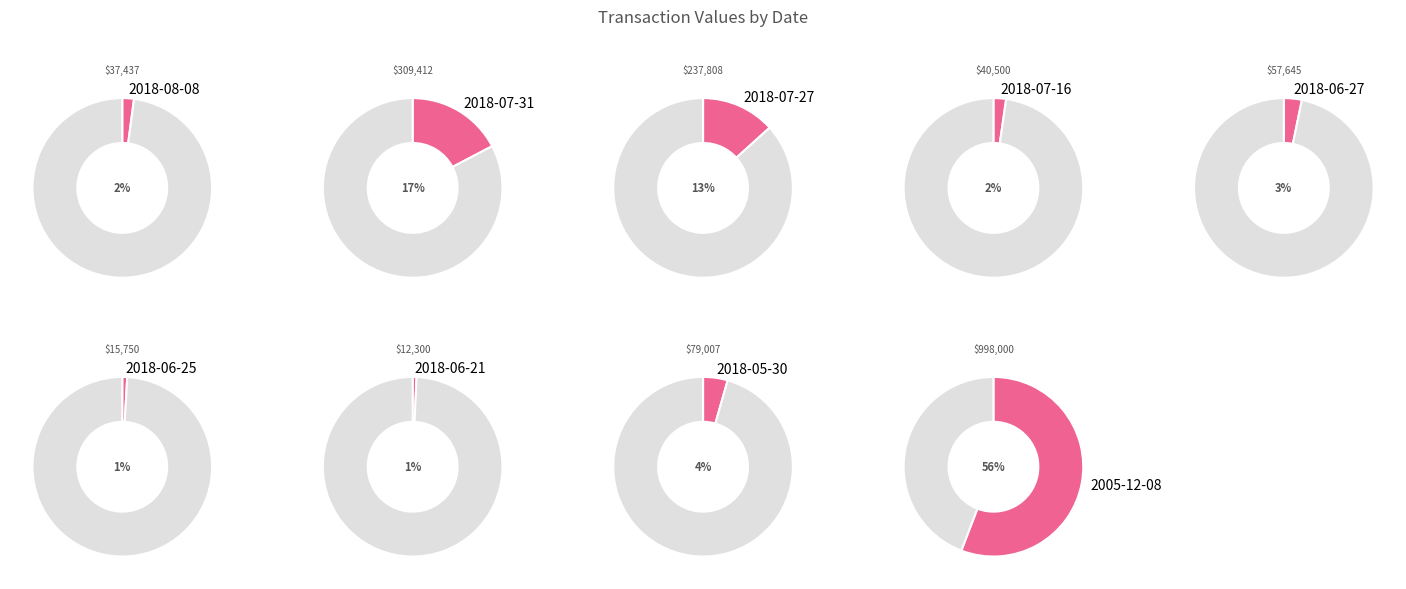

How many slices are in this pie chart?

9